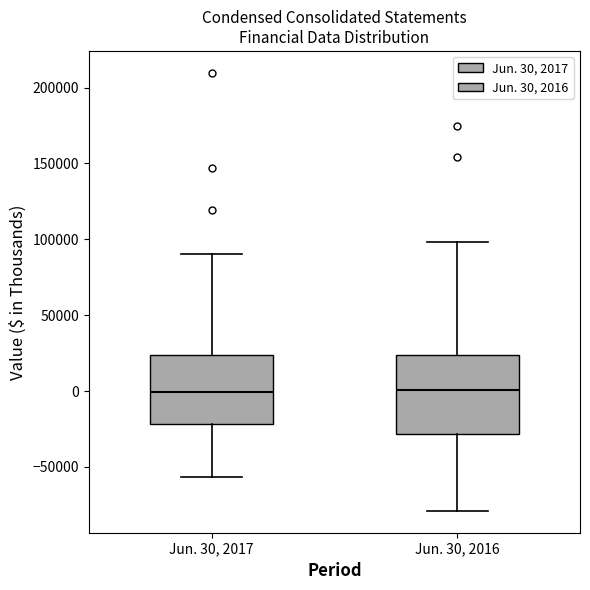

Comparing the boxes themselves (not the whiskers), which one is the tallest?

Jun. 30, 2016